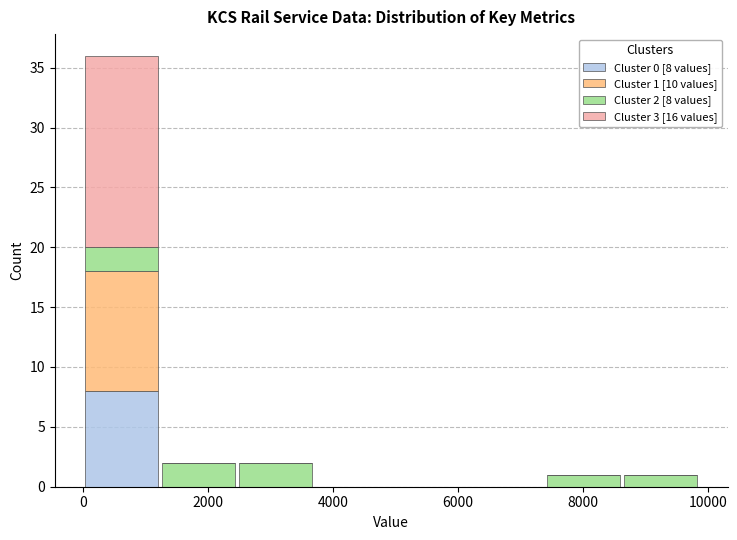

Which range on the x-axis has the tallest stacked bar (by total height)?

0 to 1200